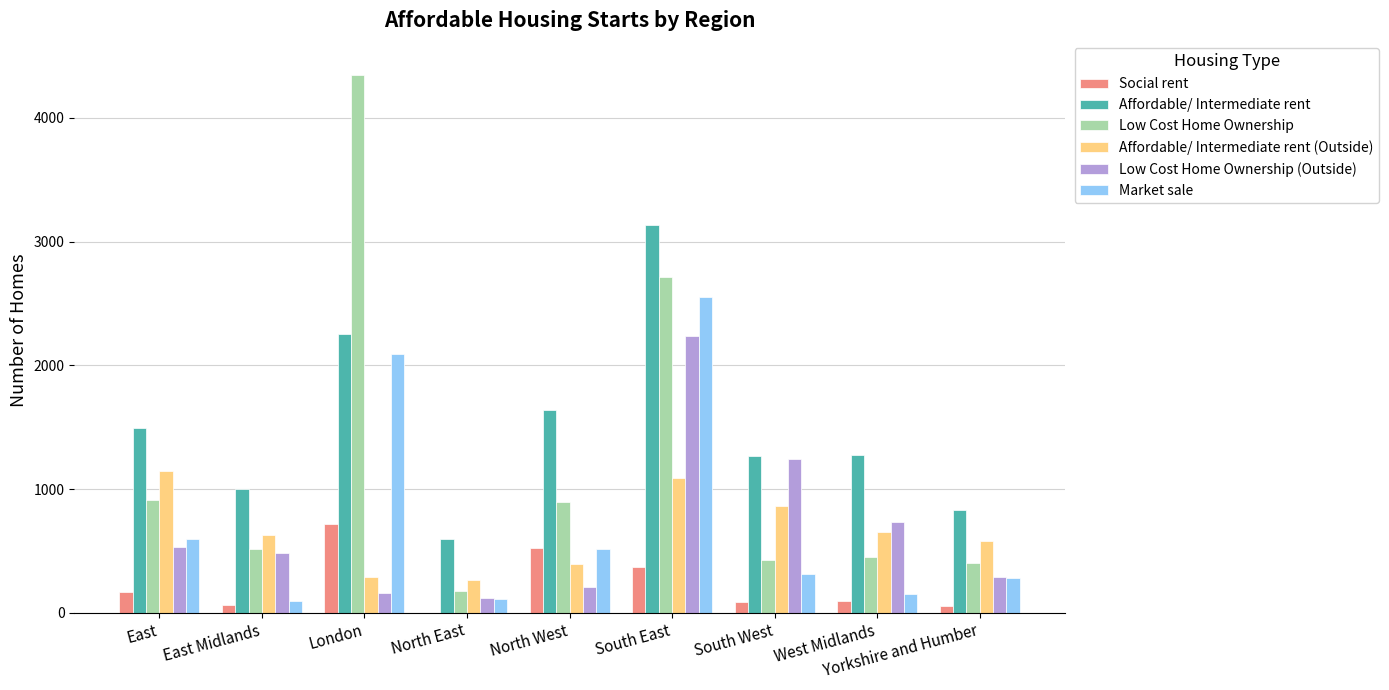

How many groups of bars are there?

9